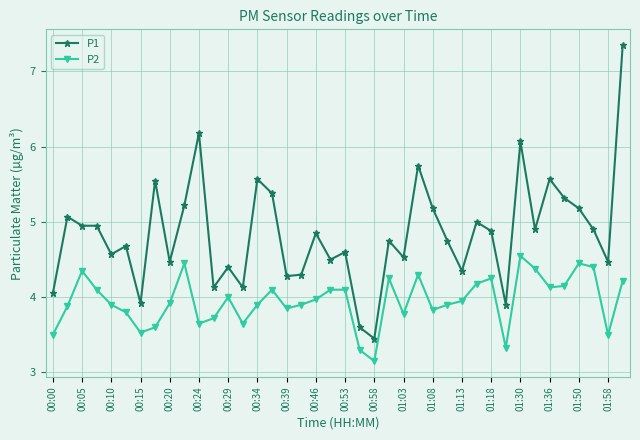

Does the chart have visible grid lines?

Yes